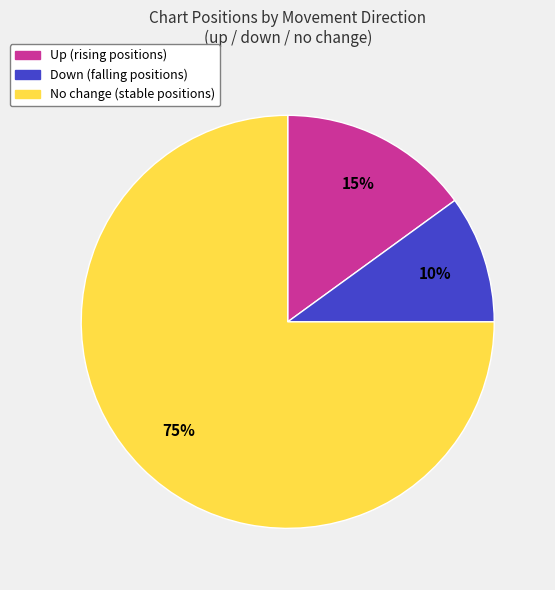

How many segments does this pie chart have?

3